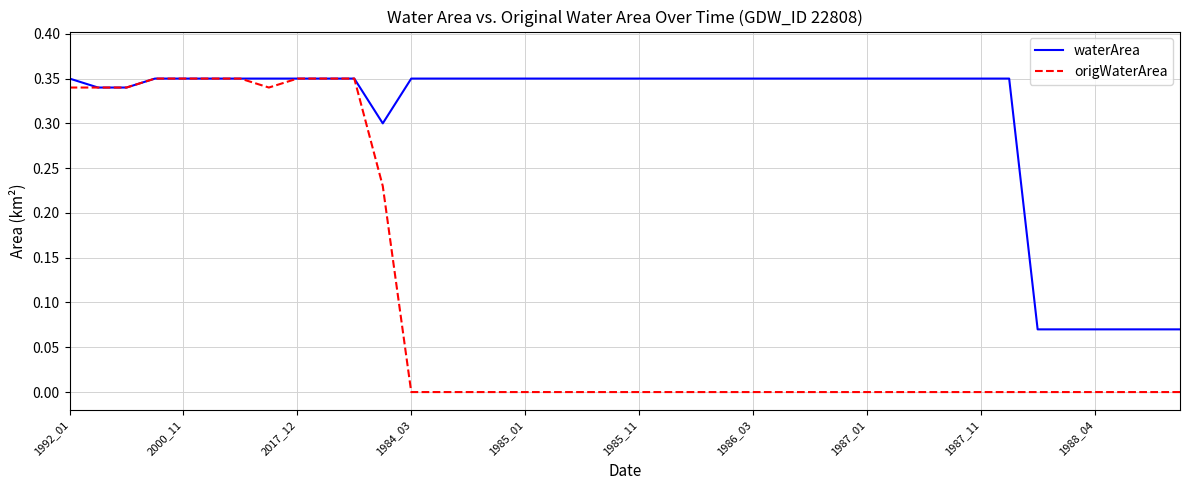

List the series in order of their overall mean, lowest first.

origWaterArea, waterArea